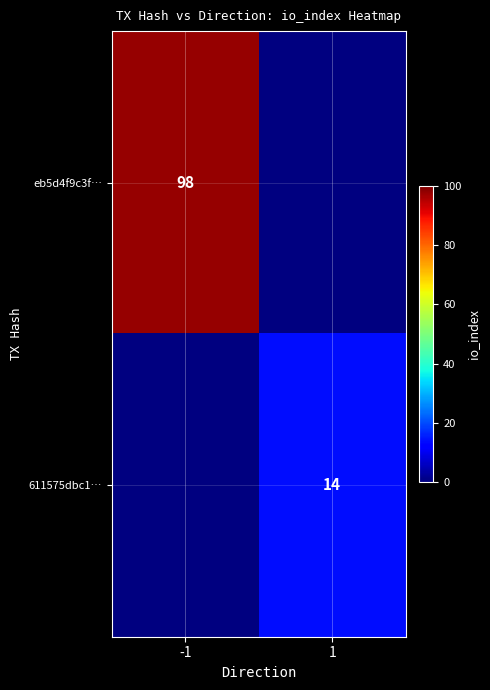

The value of eb5d4f9c3f… at -1 is 98. True or false?

True